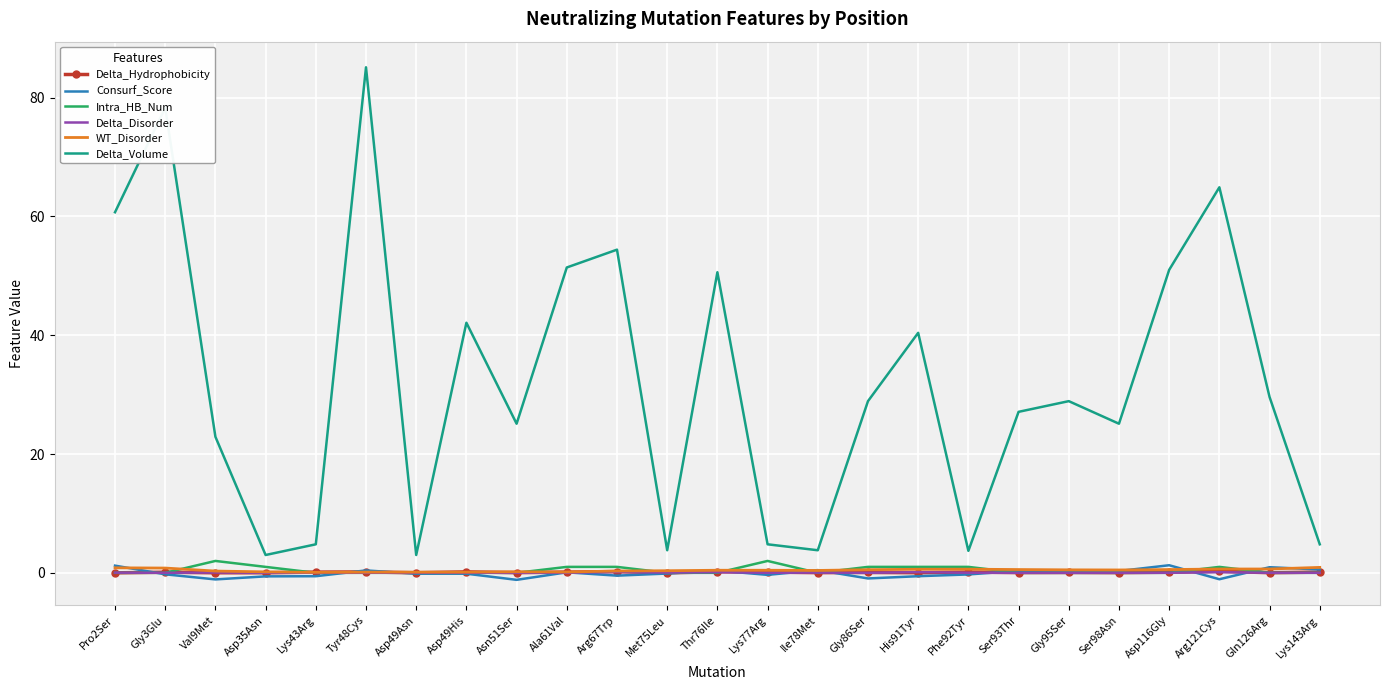

Is the value of Delta_Hydrophobicity at Asp49His greater than the value of Delta_Volume at Asp116Gly?

No